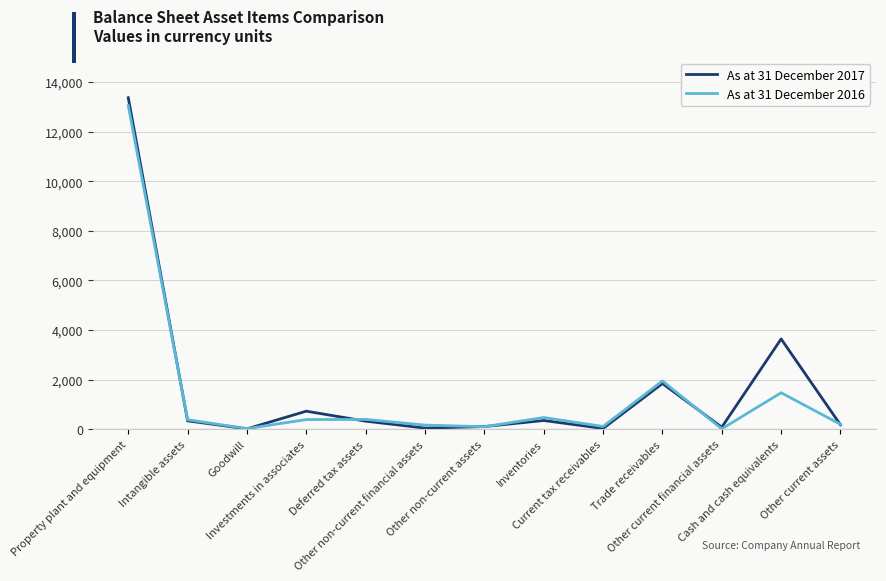

At which category is the sum across all series the highest?

Property plant and equipment